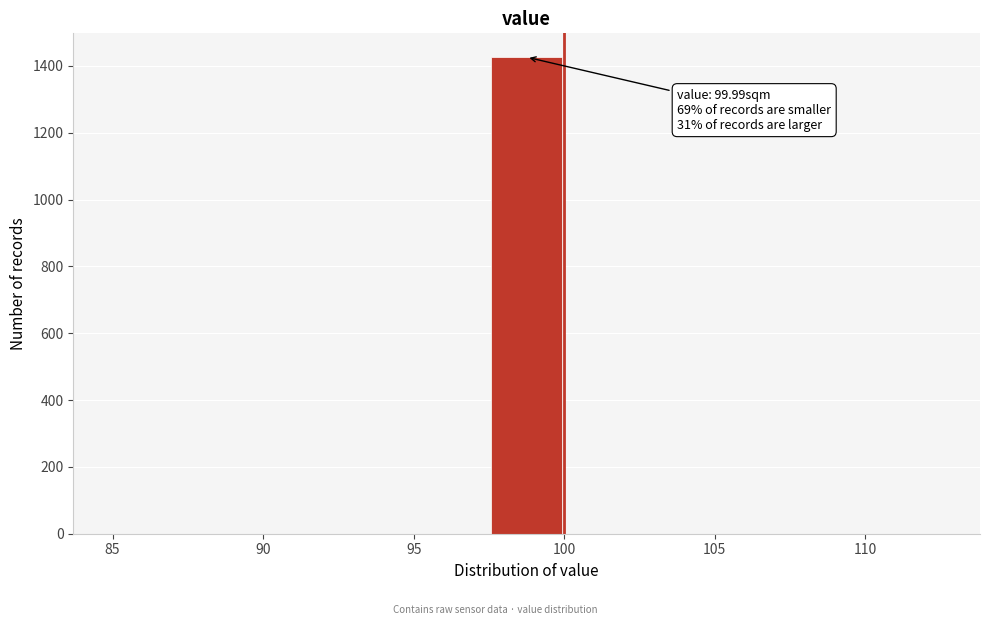

Which range on the x-axis has the tallest bar?

97.5 to 100.0